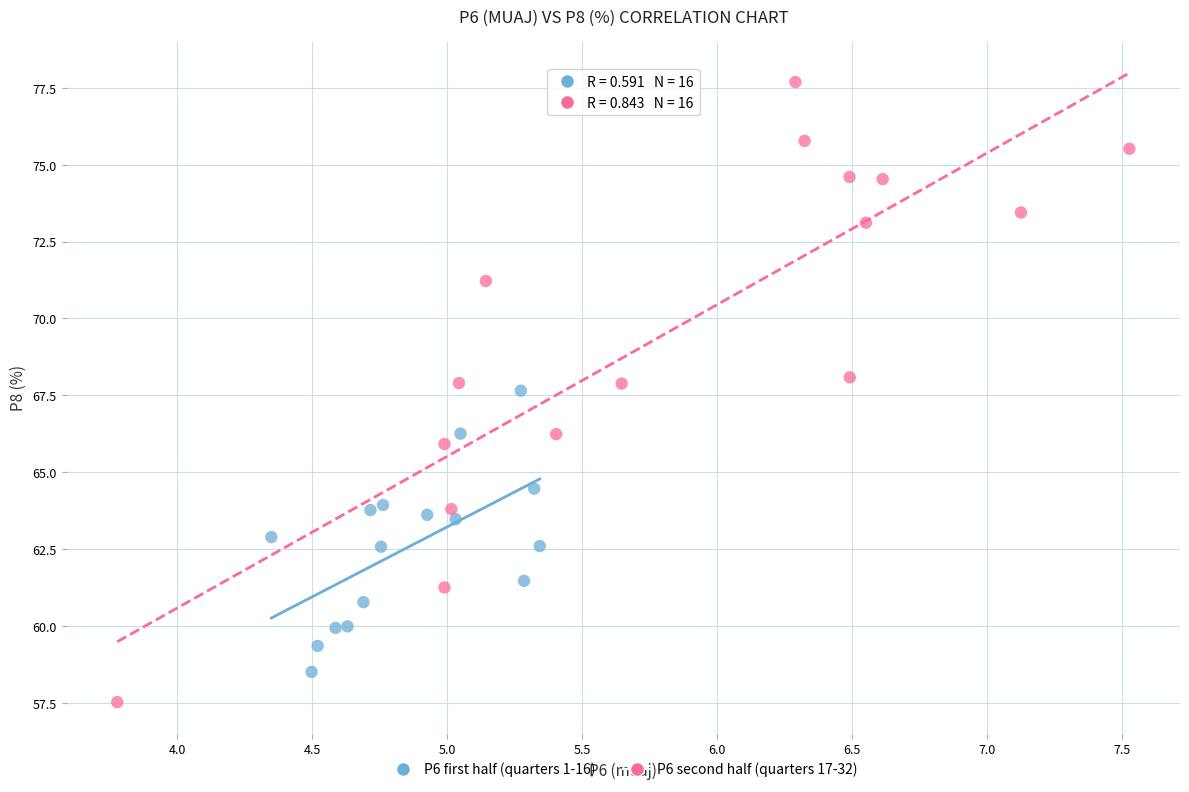

Which series has the widest spread of Y values?

P6 second half (quarters 17-32)